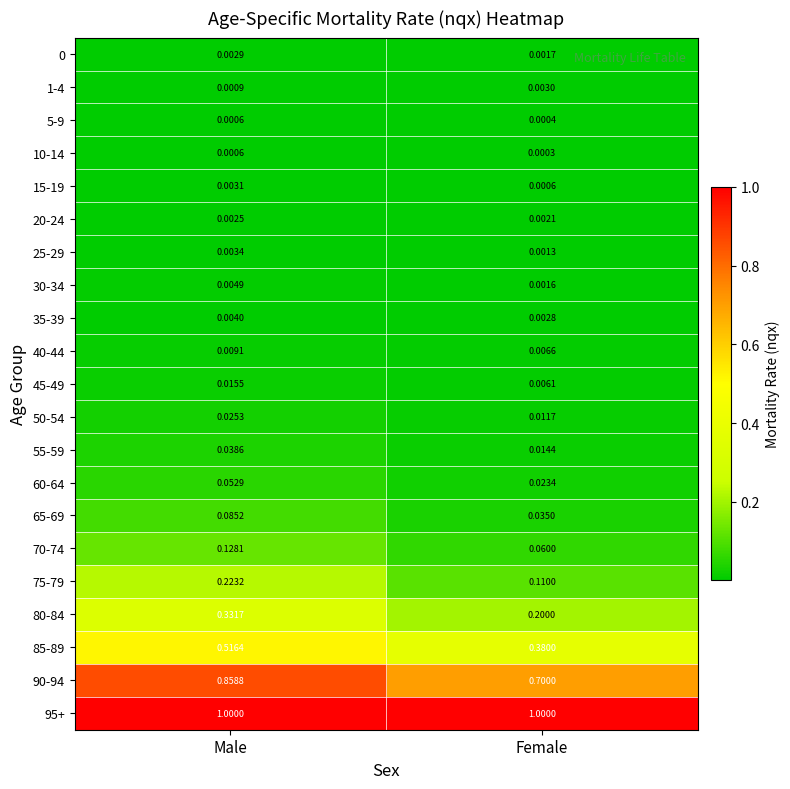

At which category is the sum across all series the highest?

Male